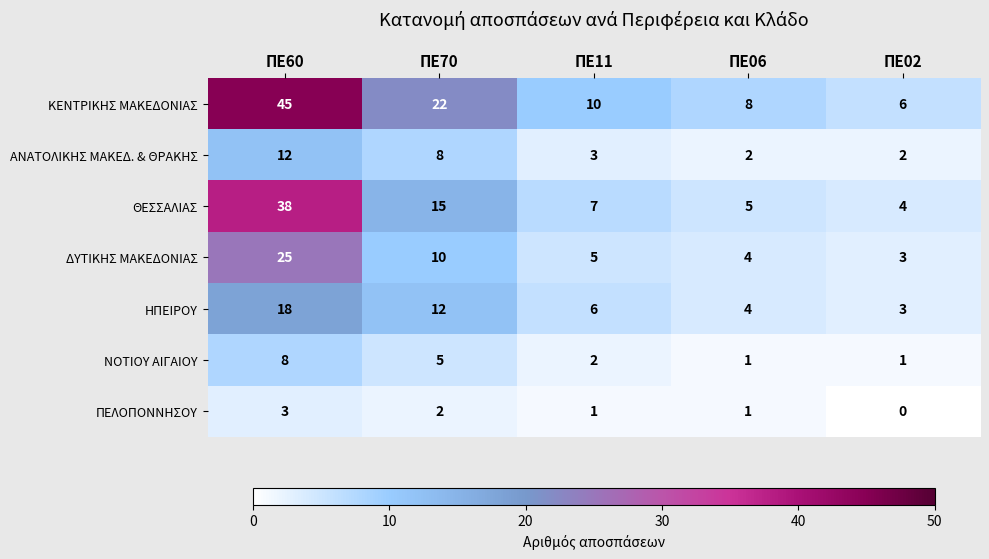

The value of ΘΕΣΣΑΛΙΑΣ at ΠΕ02 is 3. True or false?

False